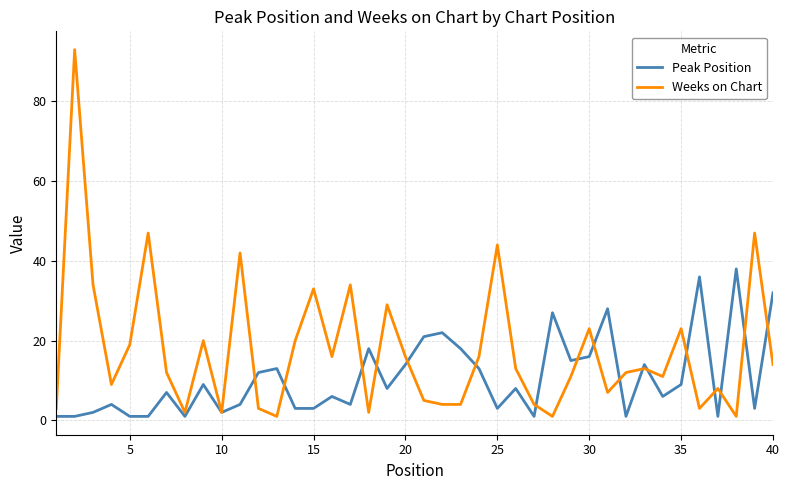

Which series has the largest range (max minus min)?

Weeks on Chart